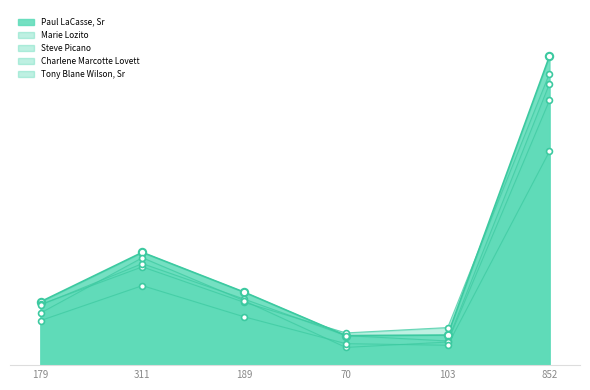

Which series has the largest total across all categories?

Paul LaCasse, Sr